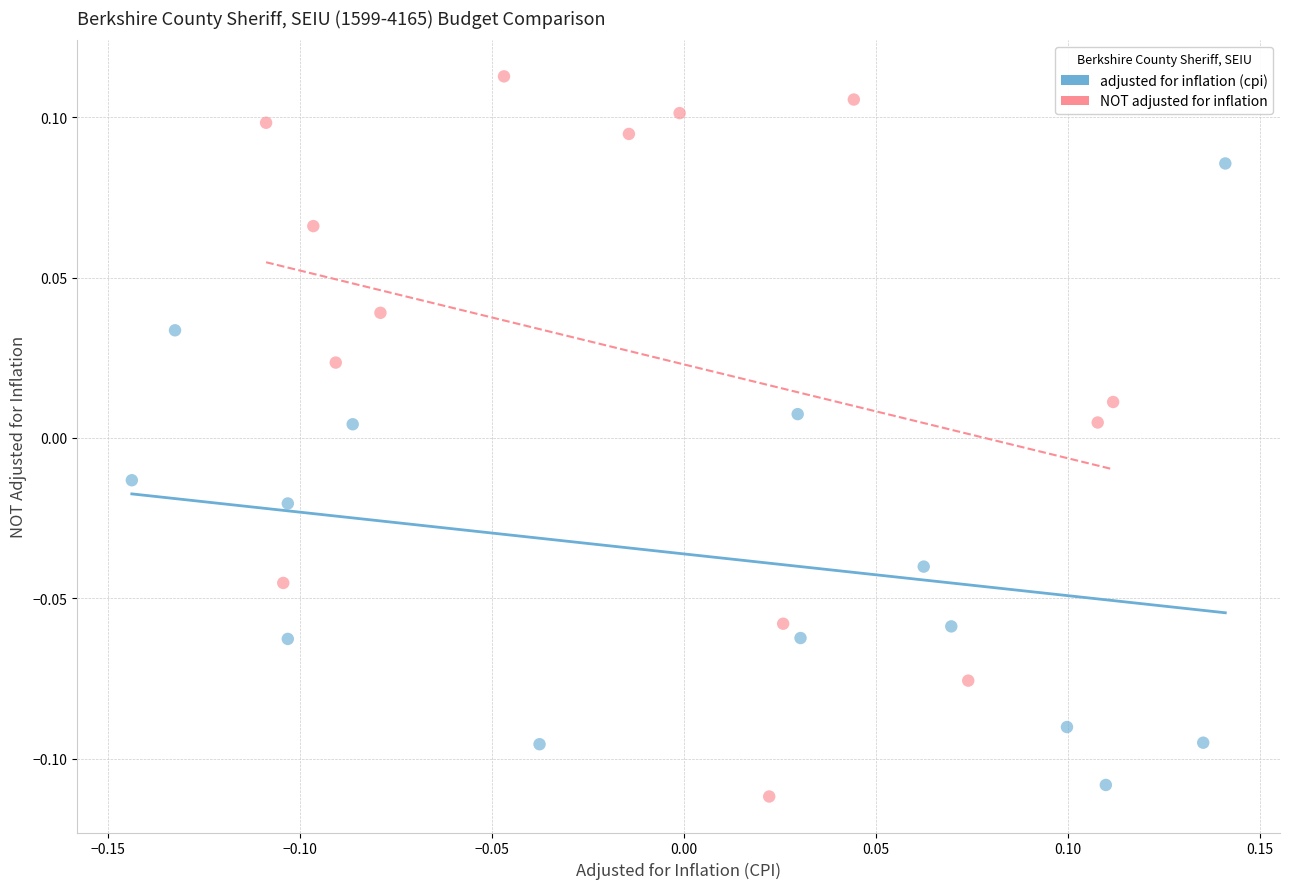

Which series has the largest Y range (max minus min)?

NOT adjusted for inflation